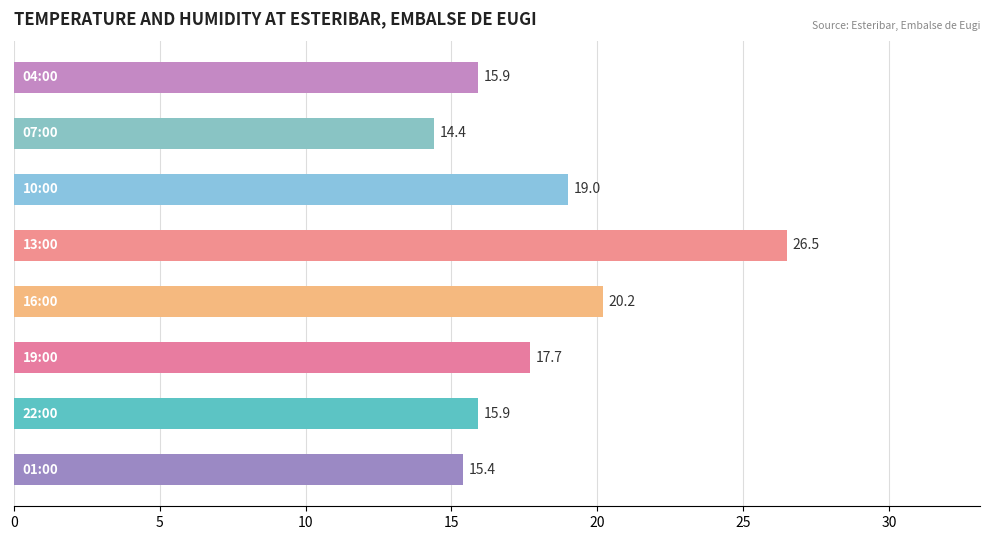

Does the chart contain any negative values?

No